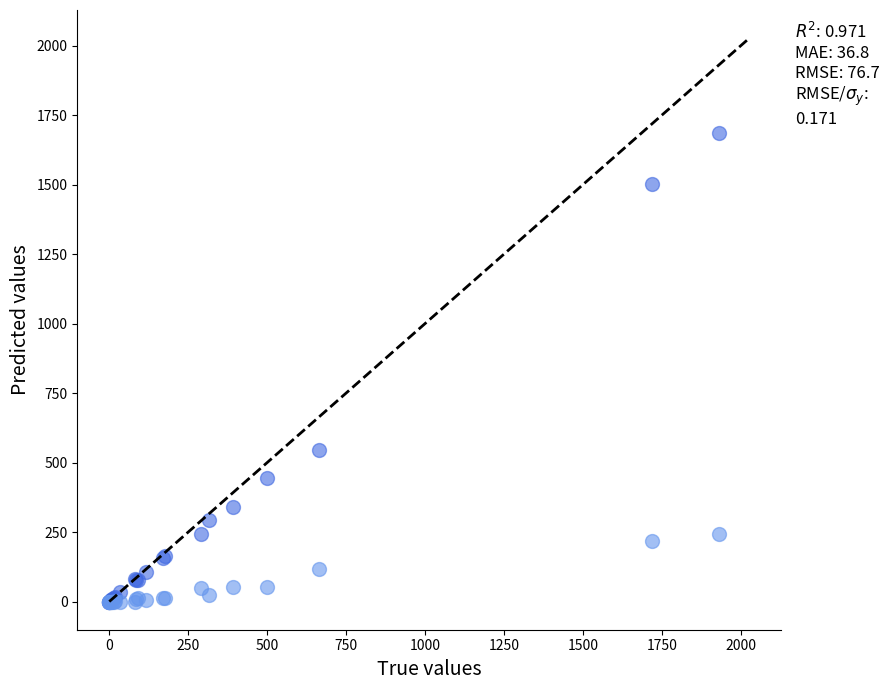

Across all series, what Y value is closest to 843?

545